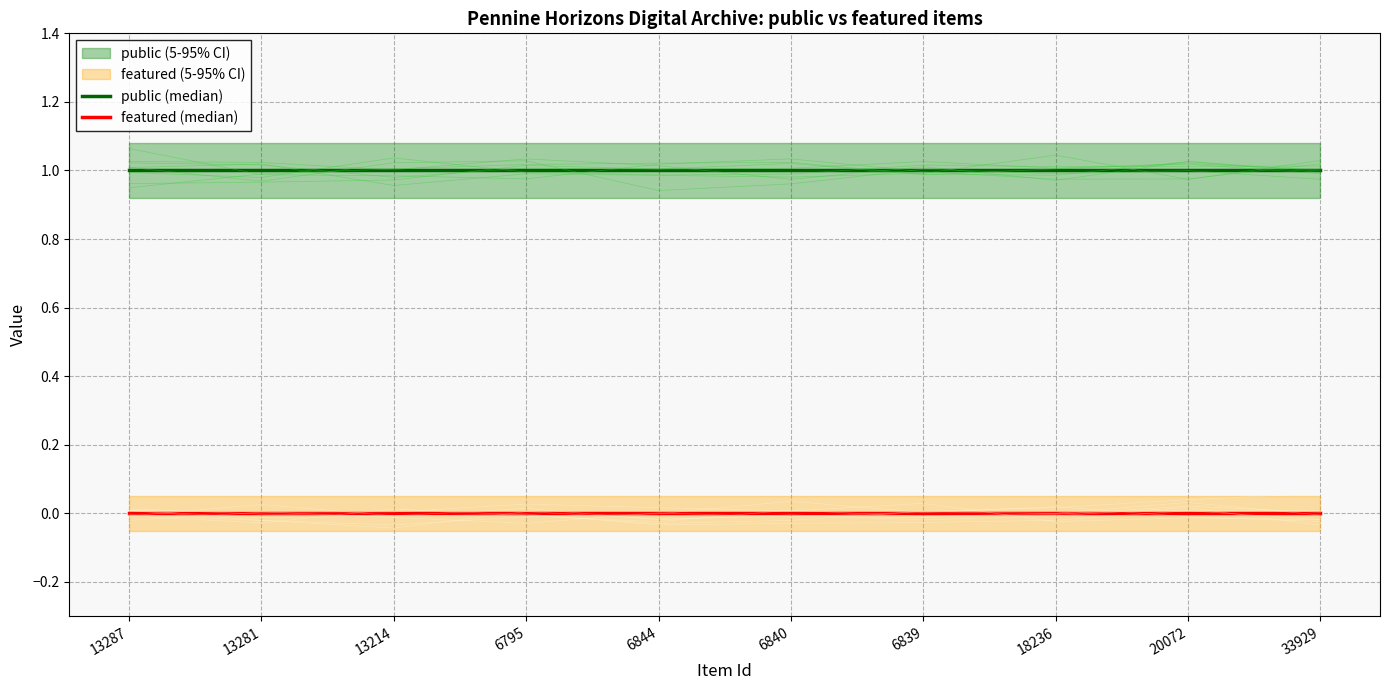

Is the value of public (median) at 6840 greater than the value of featured (median) at 6840?

Yes